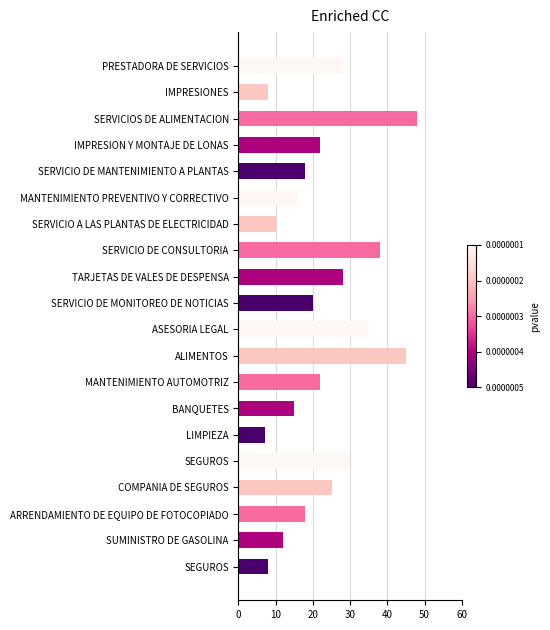

How many data points are less than 22?

10